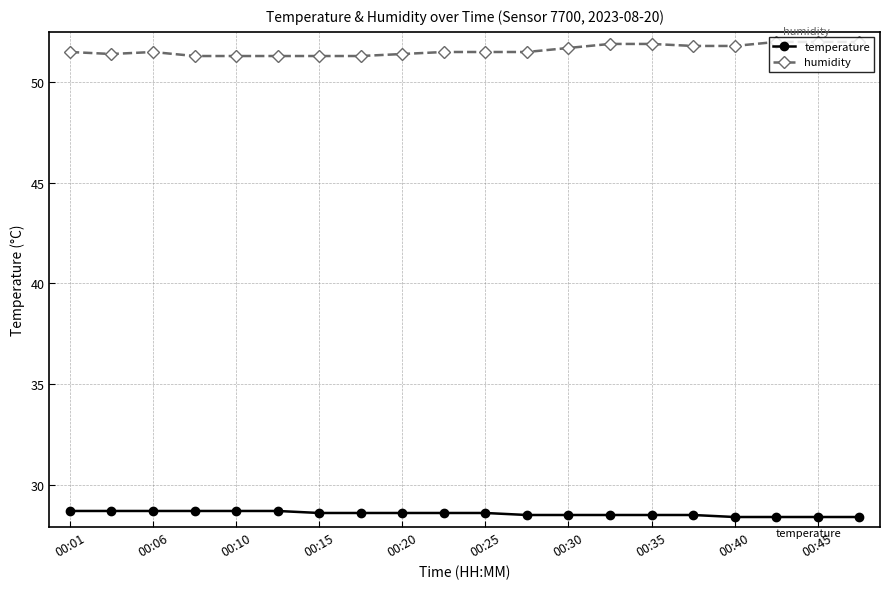

How many temperature values are between 28 and 29?

20